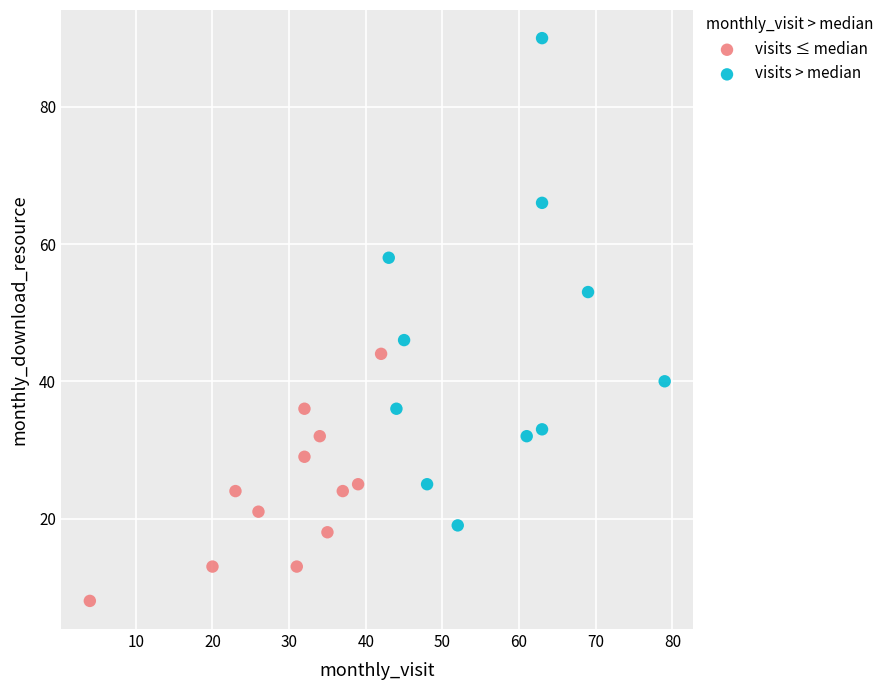

Which series reaches the minimum Y coordinate?

visits ≤ median